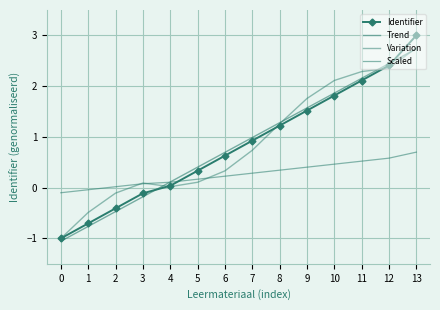

What is the value of the Variation point at the 3rd from the left?

-0.1